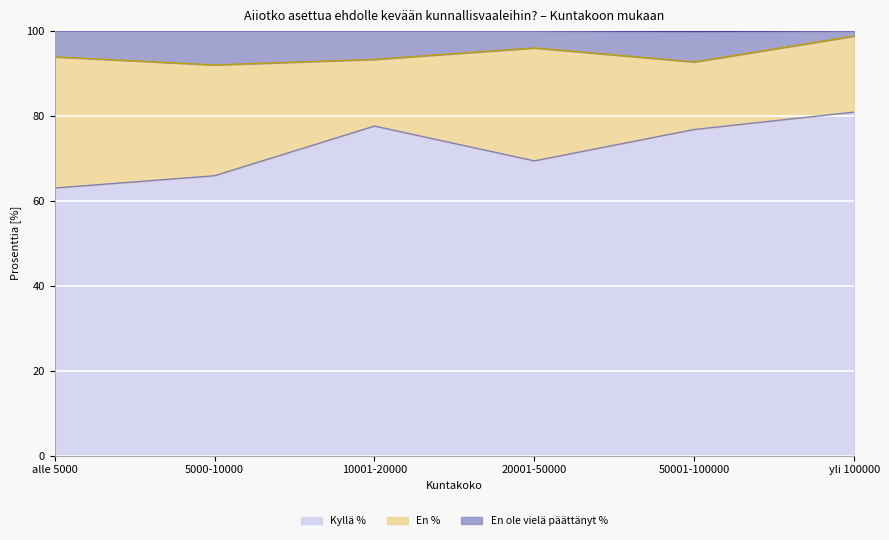

The Kyllä % series shows 80.9 at yli 100000. True or false?

True